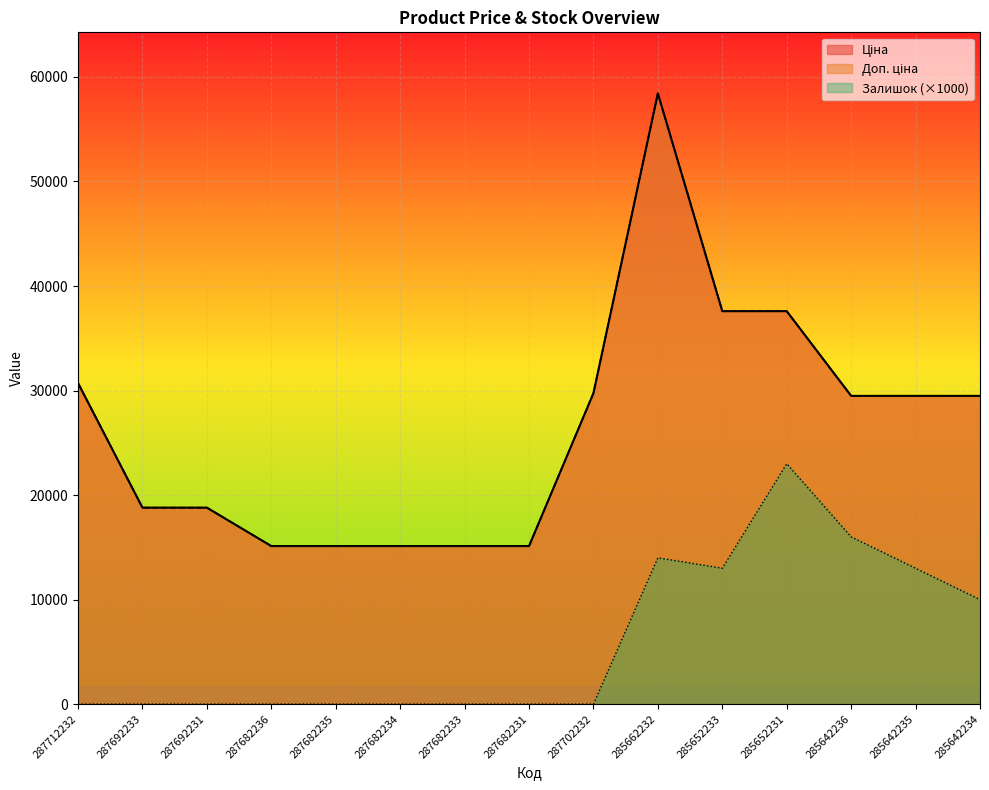

Reading left to right, list all the values displayed in this chart.

Ціна: 287712232=30717.1	287692233=18796.8	287692231=18796.8	287682236=15120.0	287682235=15120.0	287682234=15120.0	287682233=15120.0	287682231=15120.0	287702232=29747.2	285662232=58426.5	285652233=37593.6	285652231=37593.6	285642236=29491.5	285642235=29491.5	285642234=29491.5
Доп. ціна: 287712232=30717.1	287692233=18796.8	287692231=18796.8	287682236=15120.0	287682235=15120.0	287682234=15120.0	287682233=15120.0	287682231=15120.0	287702232=29747.2	285662232=58426.5	285652233=37593.6	285652231=37593.6	285642236=29491.5	285642235=29491.5	285642234=29491.5
Залишок: 287712232=0.0	287692233=0.0	287692231=0.0	287682236=0.0	287682235=0.0	287682234=0.0	287682233=0.0	287682231=0.0	287702232=0.0	285662232=14000.0	285652233=13000.0	285652231=23000.0	285642236=16000.0	285642235=13000.0	285642234=10000.0